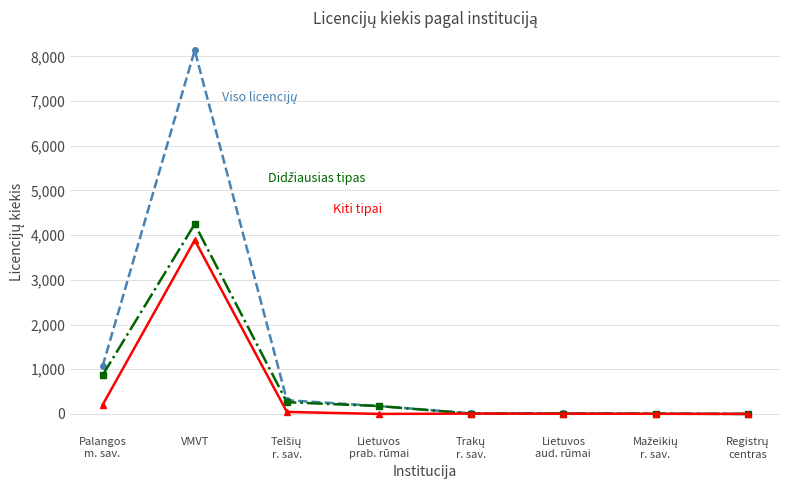

What is the difference between the highest and lowest values at VMVT?

4248